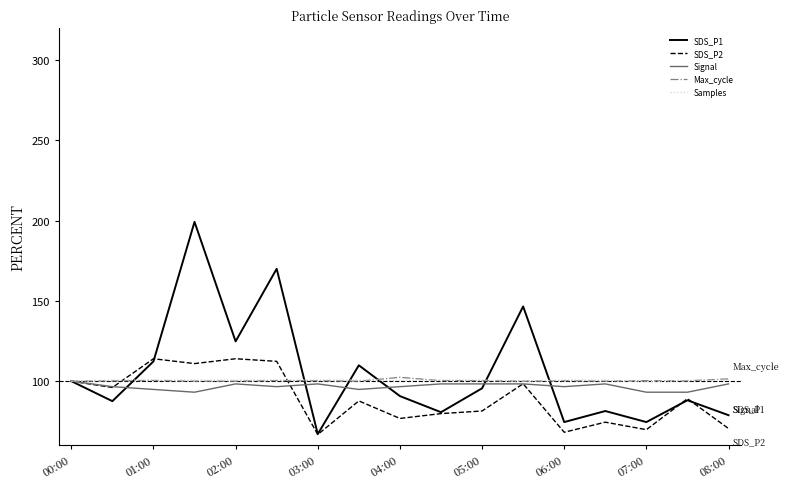

What is the lowest value of the Signal series?

93.1